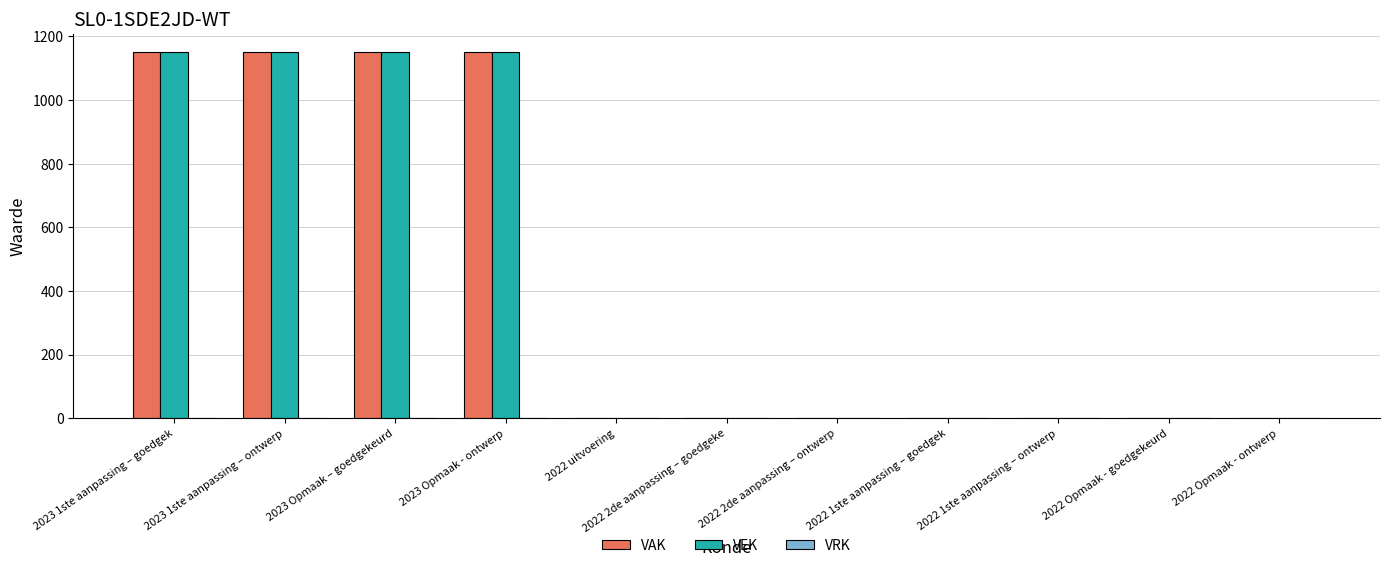

Are the bars grouped side by side (vs. stacked)?

Yes